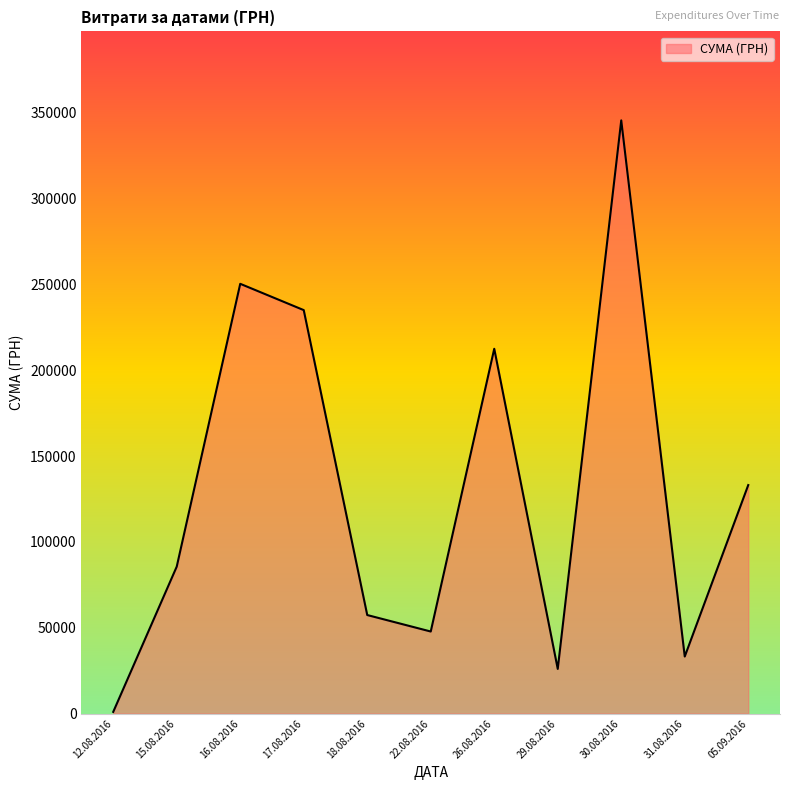

The chart shows a value of 4790.6 at 16.08.2016. True or false?

False